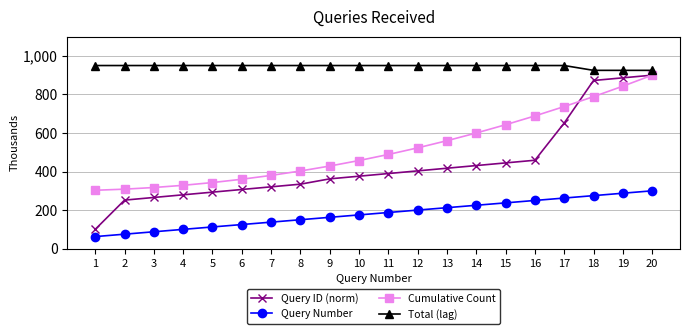

What is the value of the Total (lag) point at the 9th from the left?

950.0